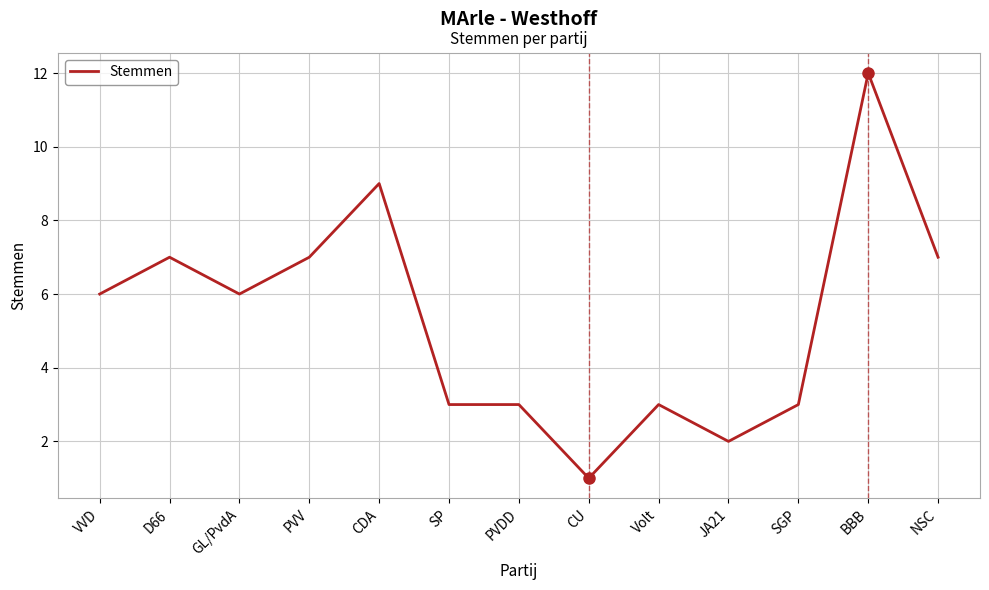

What is the difference between the values at CDA and SGP?

6